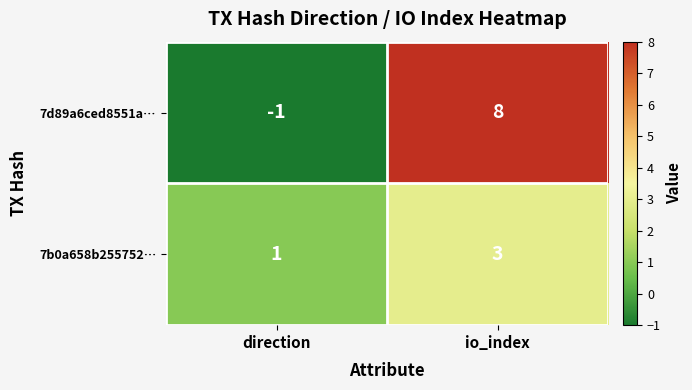

The value of 7d89a6ced8551a… at io_index is 3. True or false?

False